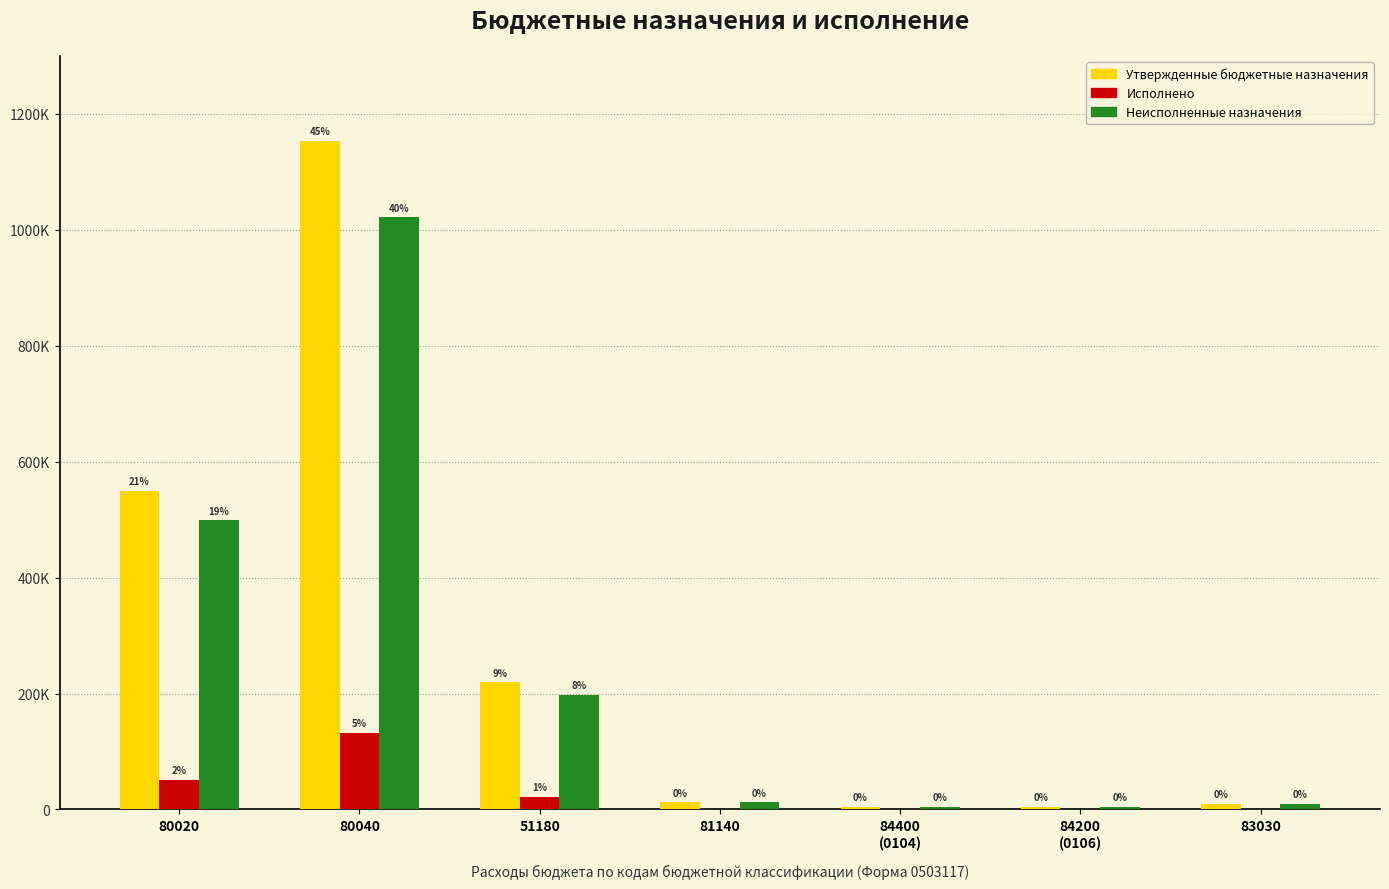

What is the label of the 2nd bar from the right?

84200
(0106)